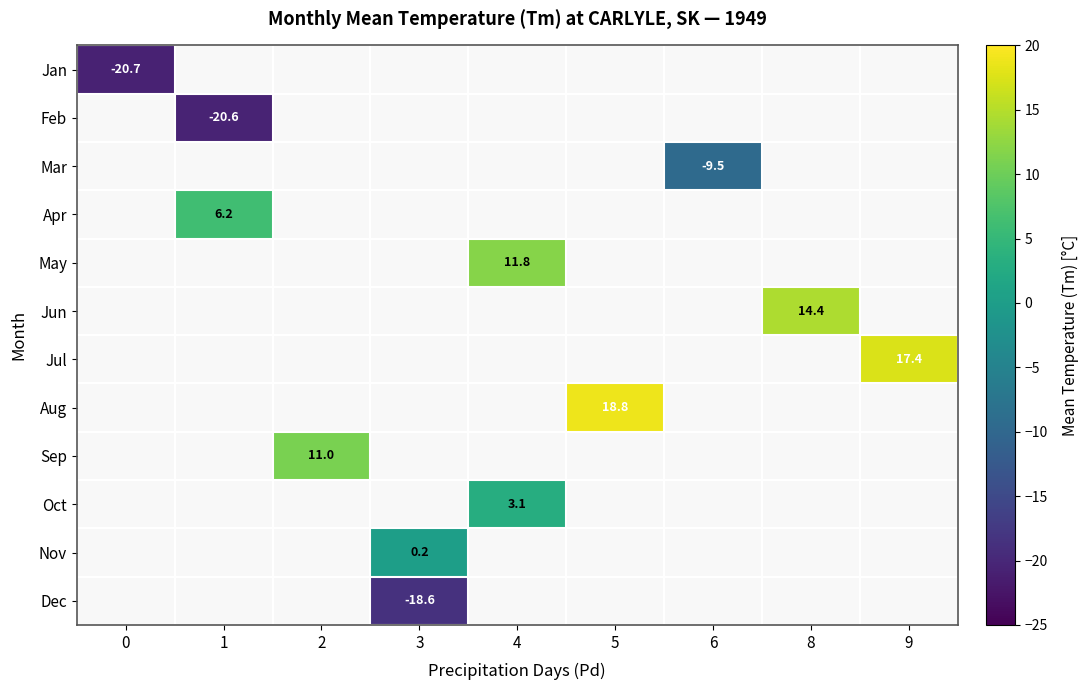

Count the number of data series in this chart.

12